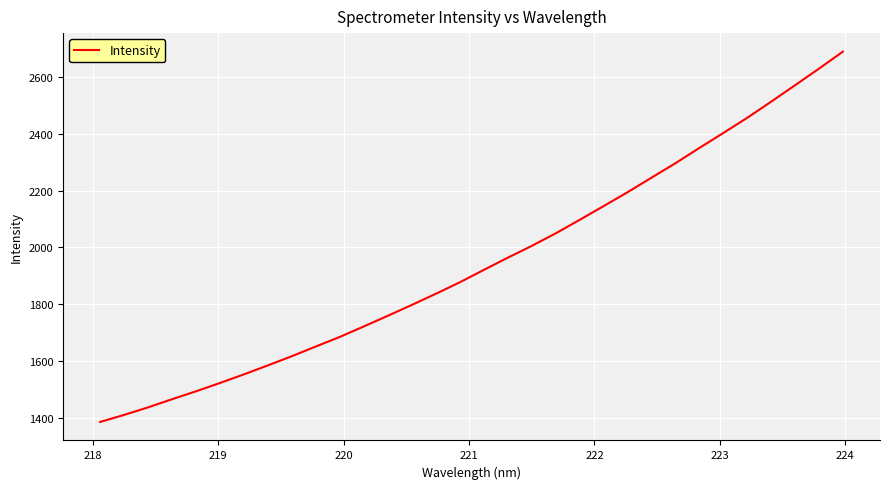

True or false: there are more than 2 points higher than both neighbors.

False